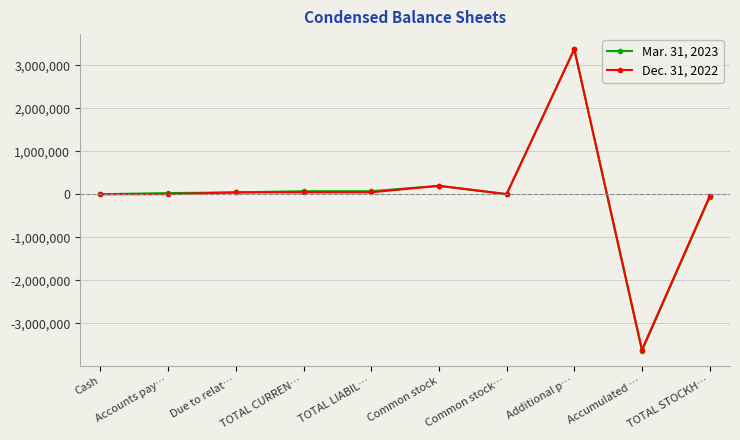

How many data points does each series have?

10